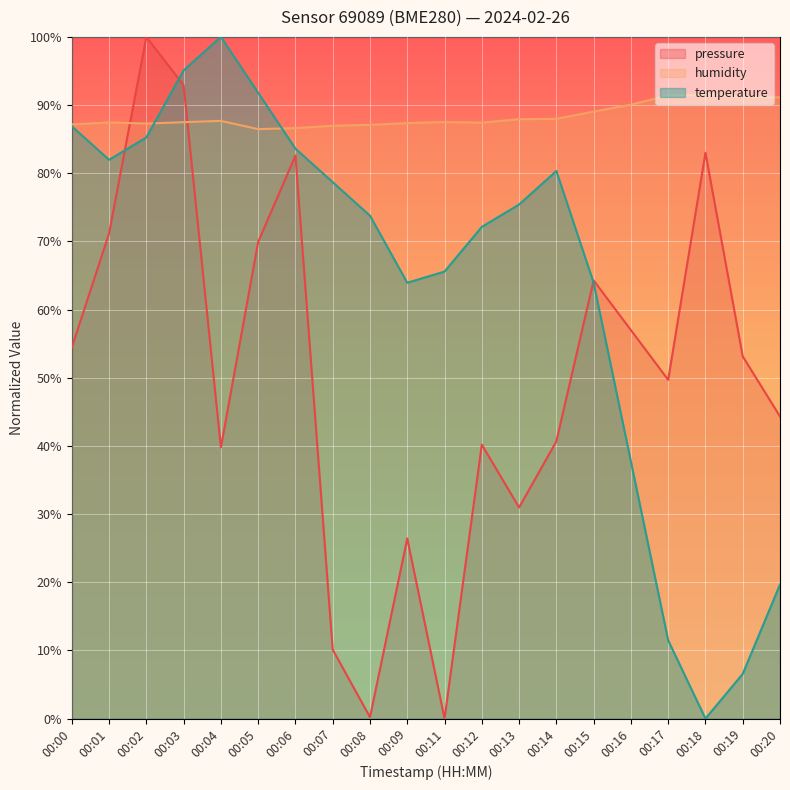

Which category has the lowest value across all series?

00:18